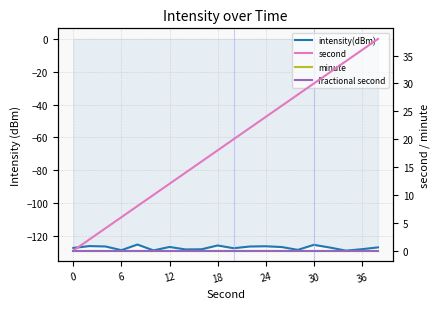

Is it true that intensity(dBm) equals -126.7 at 13?

True